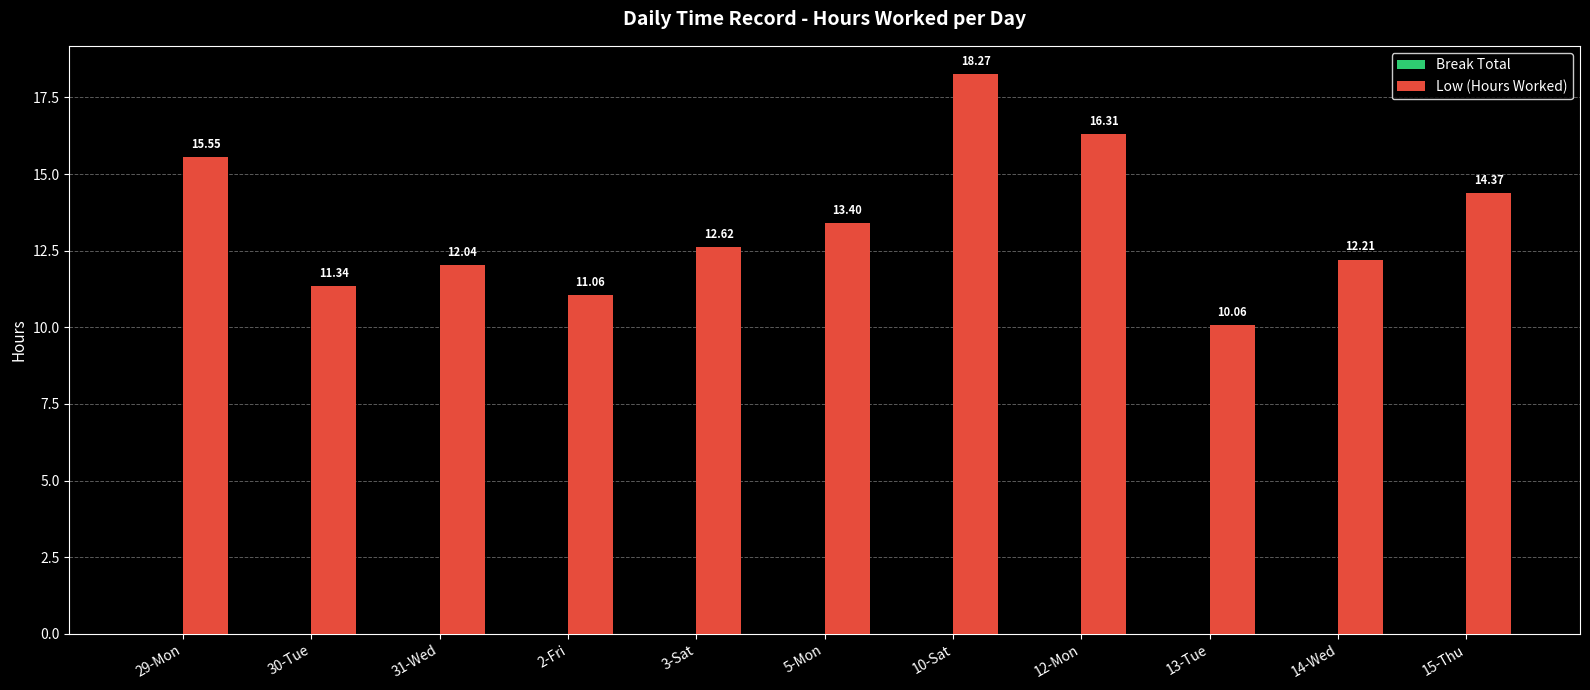

Rank the categories by value from highest to lowest.

10-Sat, 12-Mon, 29-Mon, 15-Thu, 5-Mon, 3-Sat, 14-Wed, 31-Wed, 30-Tue, 2-Fri, 13-Tue